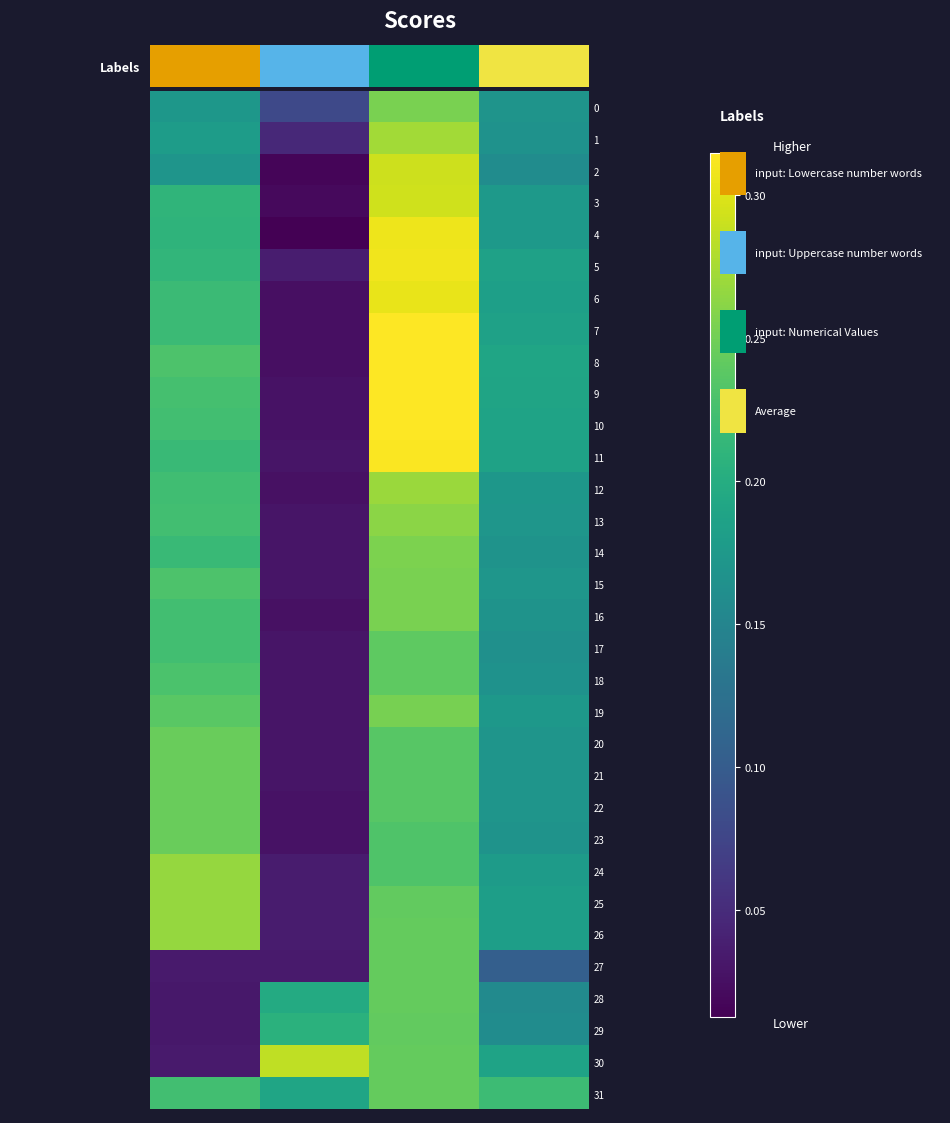

Reading left to right, transcribe all the data shown in this chart.

0: 0.2	0.1	0.3	0.2
1: 0.2	0.0	0.3	0.2
2: 0.2	0.0	0.3	0.2
3: 0.2	0.0	0.3	0.2
4: 0.2	0.0	0.3	0.2
5: 0.2	0.0	0.3	0.2
6: 0.2	0.0	0.3	0.2
7: 0.2	0.0	0.3	0.2
8: 0.2	0.0	0.3	0.2
9: 0.2	0.0	0.3	0.2
10: 0.2	0.0	0.3	0.2
11: 0.2	0.0	0.3	0.2
12: 0.2	0.0	0.3	0.2
13: 0.2	0.0	0.3	0.2
14: 0.2	0.0	0.3	0.2
15: 0.2	0.0	0.3	0.2
16: 0.2	0.0	0.3	0.2
17: 0.2	0.0	0.2	0.2
18: 0.2	0.0	0.2	0.2
19: 0.2	0.0	0.3	0.2
20: 0.2	0.0	0.2	0.2
21: 0.2	0.0	0.2	0.2
22: 0.2	0.0	0.2	0.2
23: 0.2	0.0	0.2	0.2
24: 0.3	0.0	0.2	0.2
25: 0.3	0.0	0.2	0.2
26: 0.3	0.0	0.2	0.2
27: 0.0	0.0	0.2	0.1
28: 0.0	0.2	0.2	0.2
29: 0.0	0.2	0.2	0.2
30: 0.0	0.3	0.2	0.2
31: 0.2	0.2	0.2	0.2